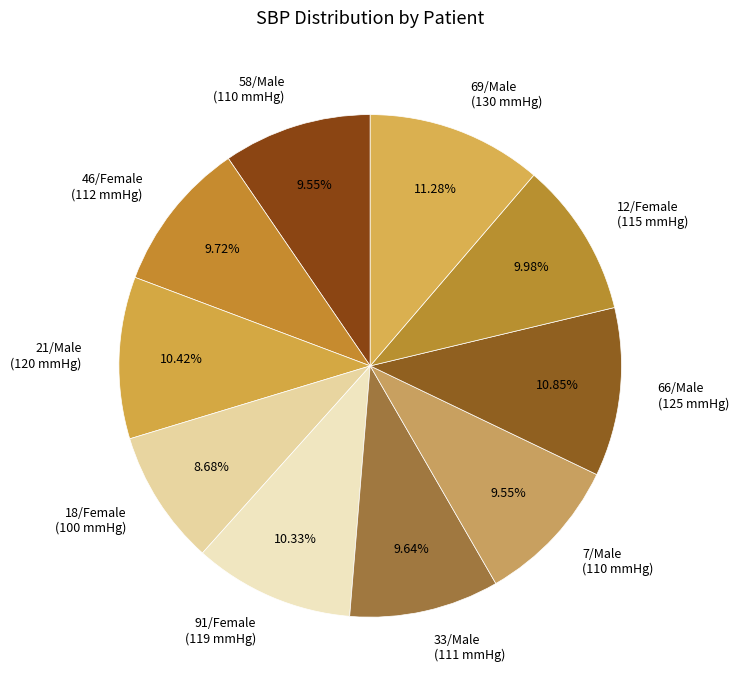

The 21/Male slice represents 10% of the pie. True or false?

True